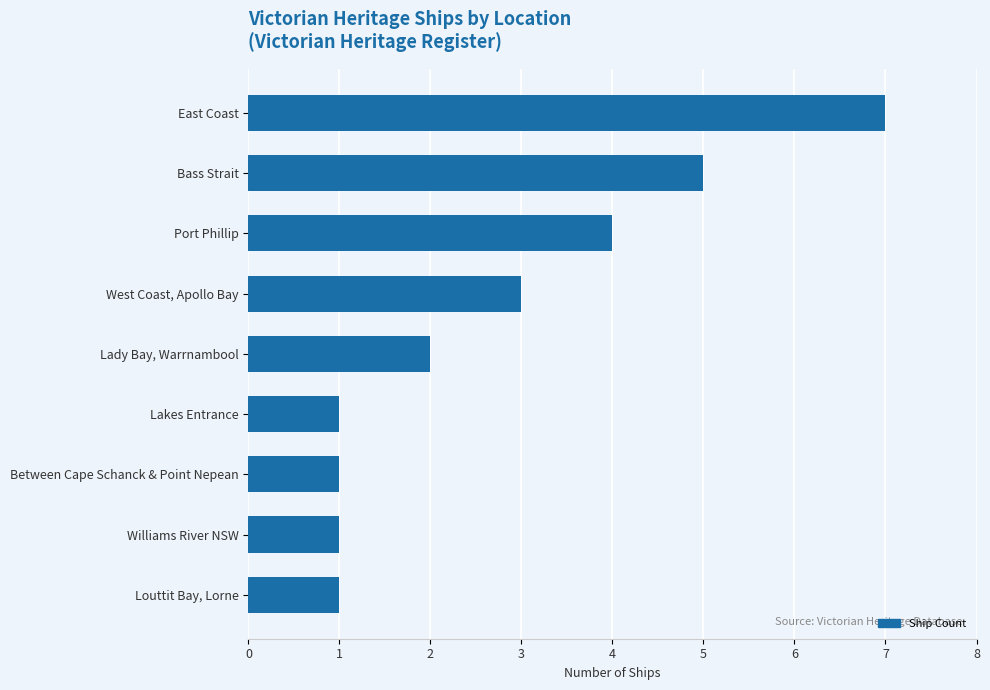

Between Lakes Entrance and Port Phillip, which is larger?

Port Phillip